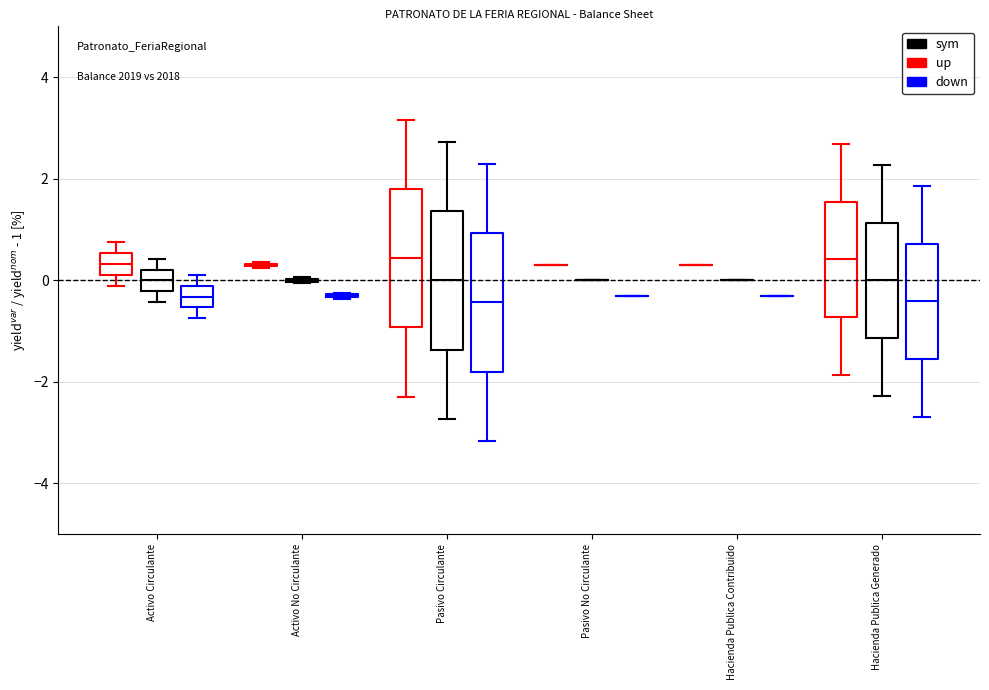

Reading left to right, read every box against the y-axis: the position of its median line, the range the box covers, and the ends of its whiskers. The values are not printed on the chart, so give them approximately, as read against the axis.

Activo Circulante (up): median 0.4, box 0.2 to 0.6, whiskers -0.2 to 0.8
Activo Circulante (sym): median 0.0, box -0.2 to 0.2, whiskers -0.4 to 0.4
Activo Circulante (down): median -0.4, box -0.6 to -0.2, whiskers -0.8 to 0.2
Activo No Circulante (up): box collapsed to a line at 0.4, whiskers 0.2 to 0.4
Activo No Circulante (sym): box collapsed to a line at 0.0, whiskers 0.0 to 0.0
Activo No Circulante (down): box collapsed to a line at -0.4, whiskers -0.4 to -0.2
Pasivo Circulante (up): median 0.4, box -1.0 to 1.8, whiskers -2.2 to 3.2
Pasivo Circulante (sym): median 0.0, box -1.4 to 1.4, whiskers -2.8 to 2.8
Pasivo Circulante (down): median -0.4, box -1.8 to 1.0, whiskers -3.2 to 2.2
Pasivo No Circulante (up): box collapsed to a line at 0.4, whiskers 0.4 to 0.4
Pasivo No Circulante (sym): box collapsed to a line at 0.0, whiskers 0.0 to 0.0
Pasivo No Circulante (down): box collapsed to a line at -0.2, whiskers -0.2 to -0.2
Hacienda Publica Contribuido (up): box collapsed to a line at 0.4, whiskers 0.4 to 0.4
Hacienda Publica Contribuido (sym): box collapsed to a line at 0.0, whiskers 0.0 to 0.0
Hacienda Publica Contribuido (down): box collapsed to a line at -0.2, whiskers -0.2 to -0.2
Hacienda Publica Generado (up): median 0.4, box -0.8 to 1.6, whiskers -1.8 to 2.6
Hacienda Publica Generado (sym): median 0.0, box -1.2 to 1.2, whiskers -2.2 to 2.2
Hacienda Publica Generado (down): median -0.4, box -1.6 to 0.8, whiskers -2.6 to 1.8